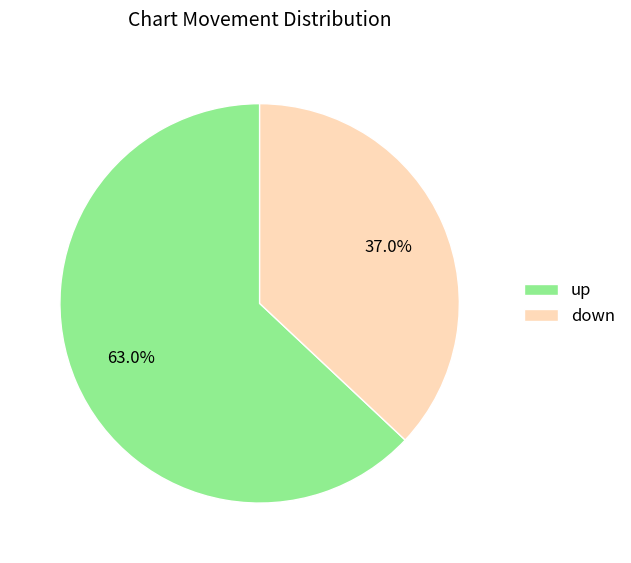

To the nearest percent, what portion does down represent?

37%